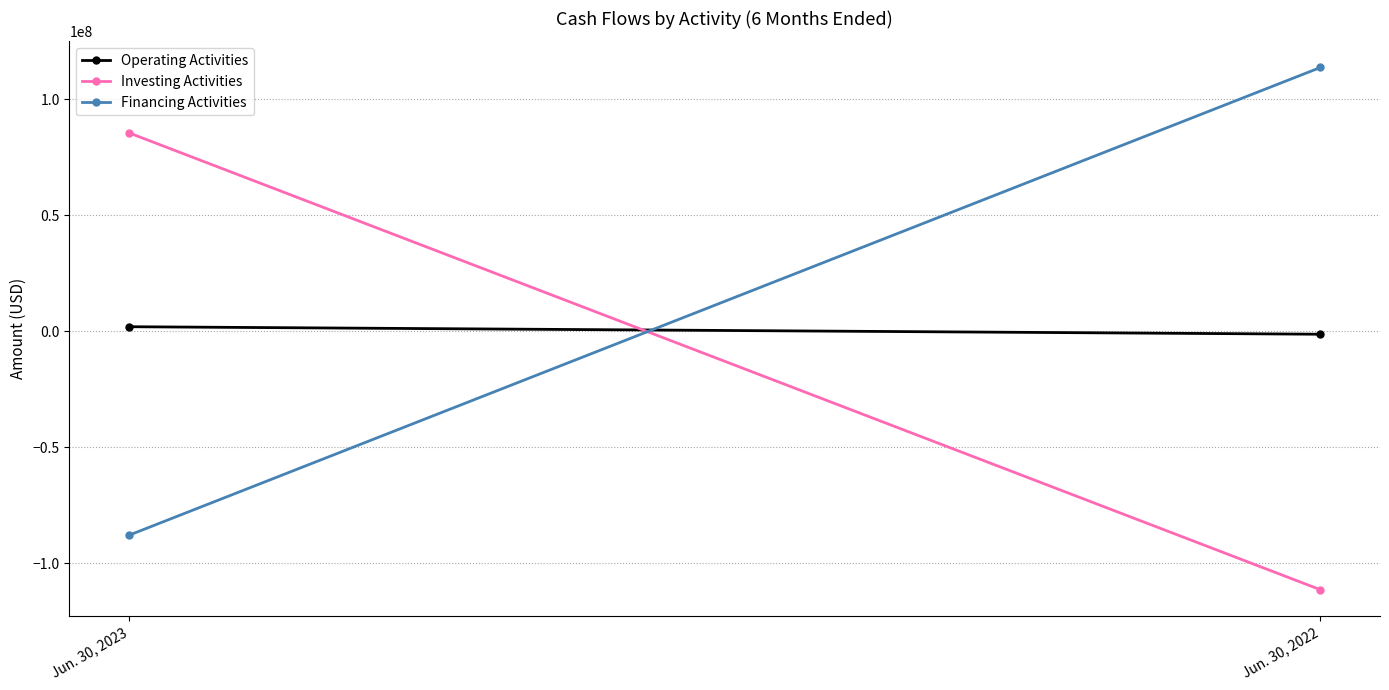

What is the value of the Operating Activities point at the 1st from the left?

1922999